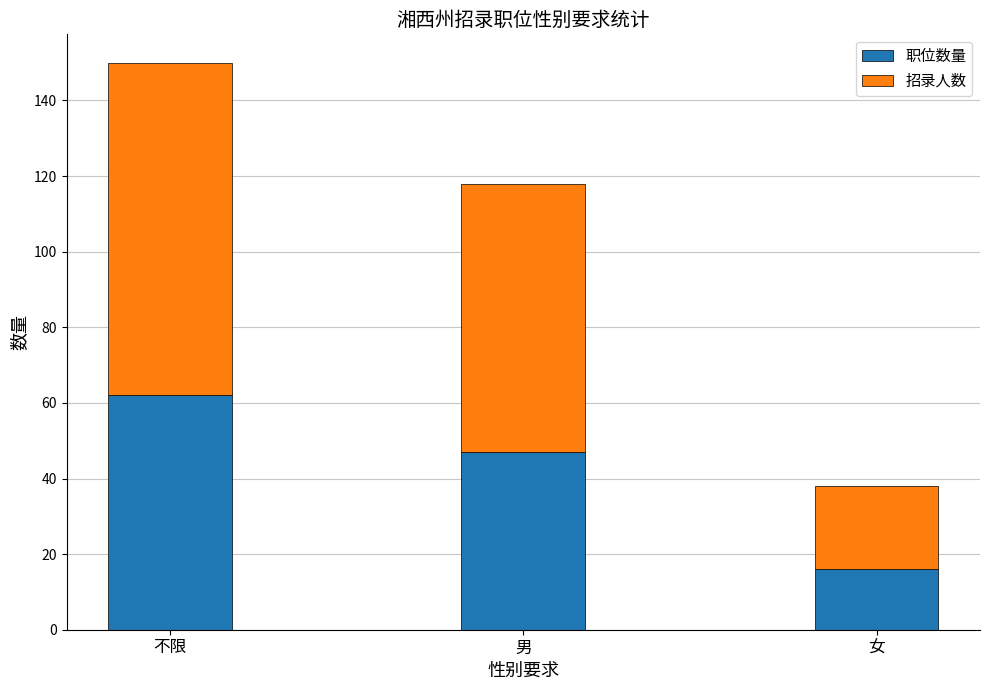

Reading left to right, list the values for the 职位数量 series.

不限=62	男=47	女=16